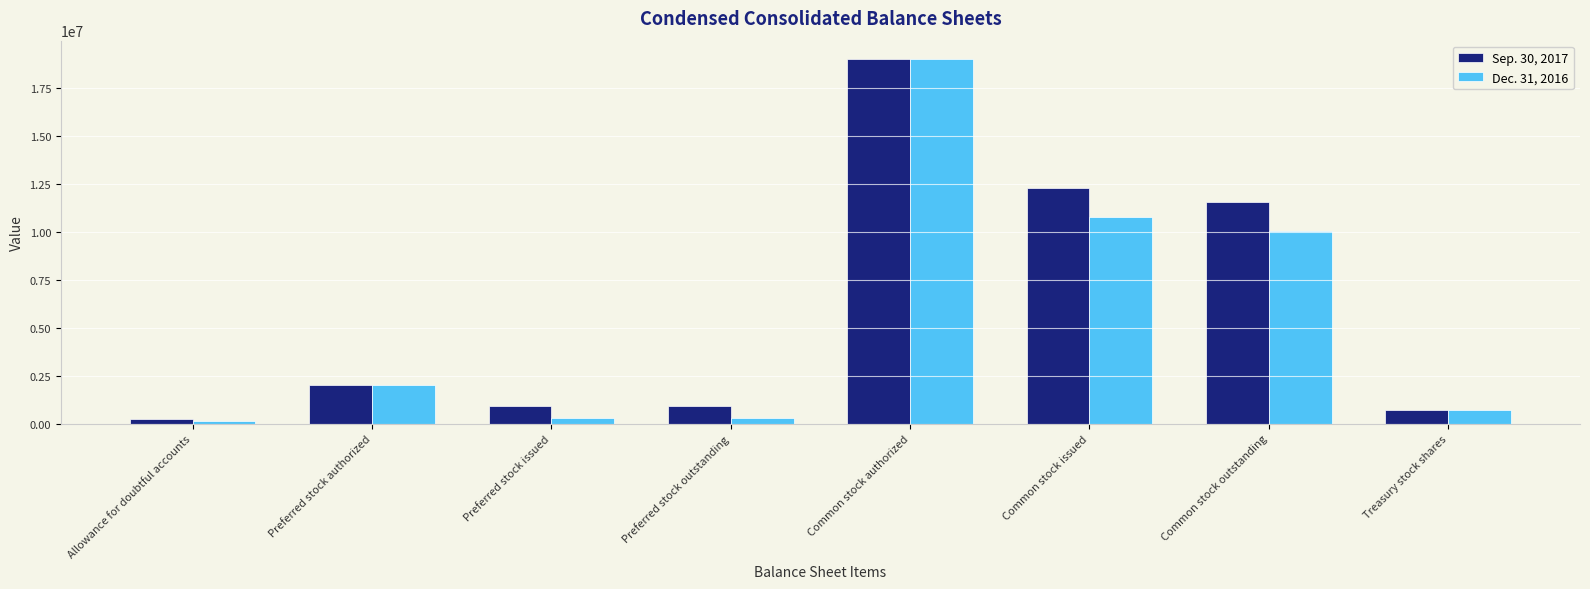

The value of Dec. 31, 2016 at Preferred stock authorized is 1075342. True or false?

False